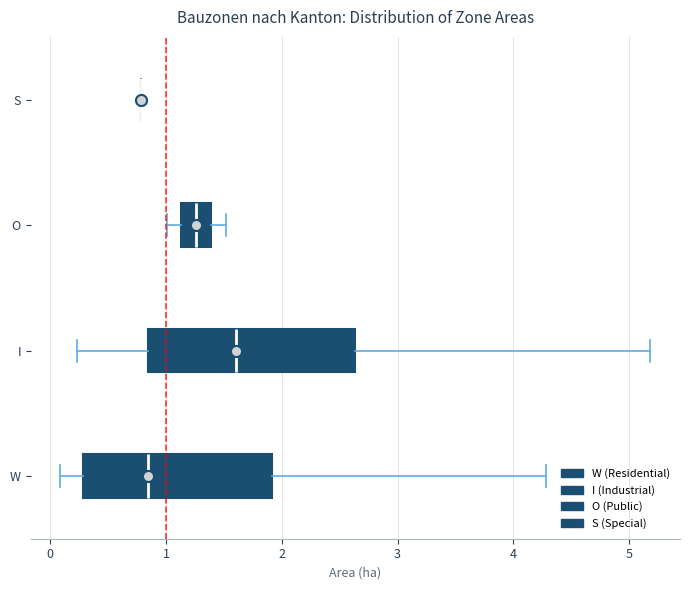

Reading bottom to top, transcribe this box plot: for each box, give where its median line is, the range the box spans, and where its two whiskers end, as read against the x-axis. The values are not printed on the chart, so give them approximately, as read against the axis.

W: median 0.8, box 0.3 to 1.9, whiskers 0.1 to 4.3
I: median 1.6, box 0.8 to 2.6, whiskers 0.2 to 5.2
O: median 1.3, box 1.1 to 1.4, whiskers 1.0 to 1.5
S: box collapsed to a line at 0.8, whiskers 0.8 to 0.8